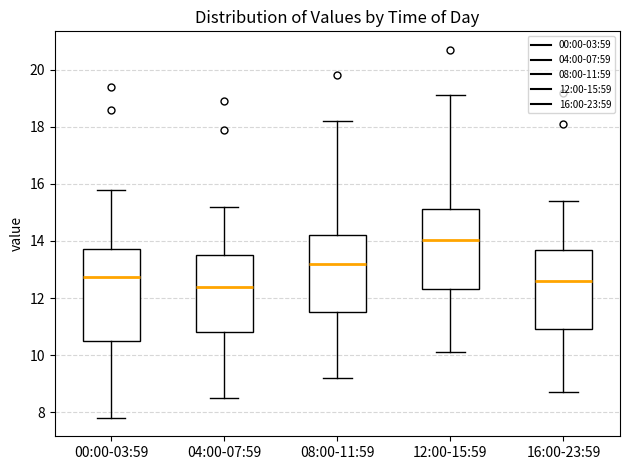

Which box's median line is the highest?

12:00-15:59